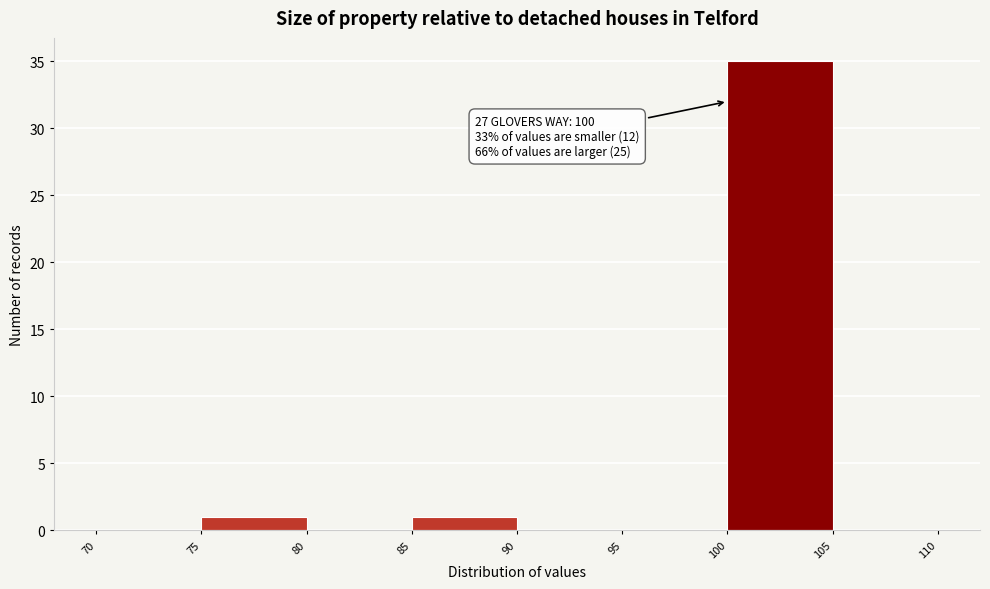

Over which range of the x-axis is the bar tallest?

100 to 105